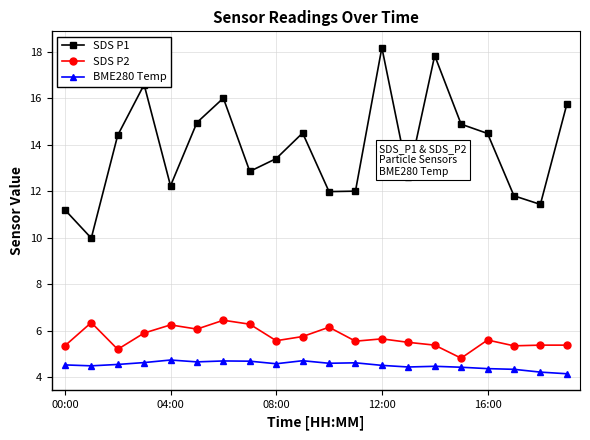

In BME280 Temp, how many points are lower than both neighbors (excluding endpoints)?

5